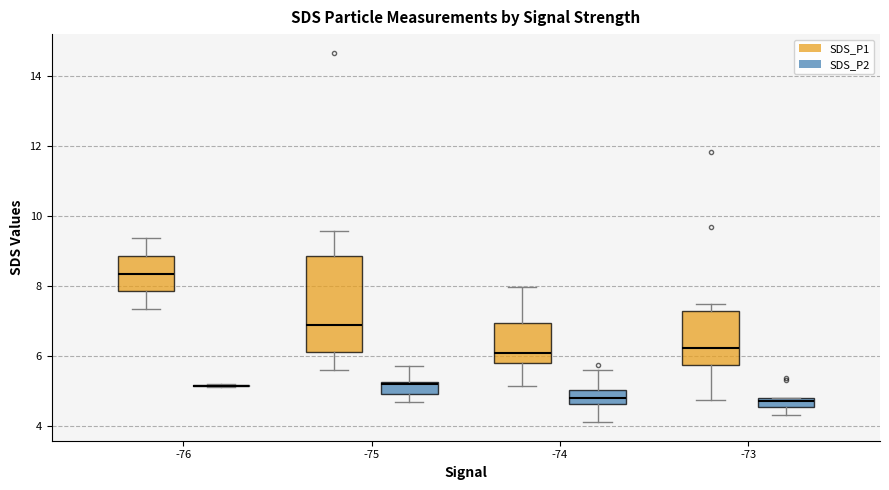

Comparing the boxes themselves (not the whiskers), which one is the tallest?

-75 (SDS_P1)